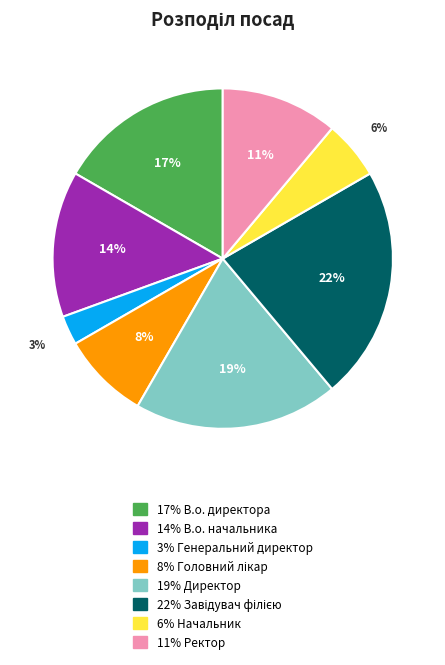

To the nearest percent, what is the difference between the largest and smallest slice percentages?

19%